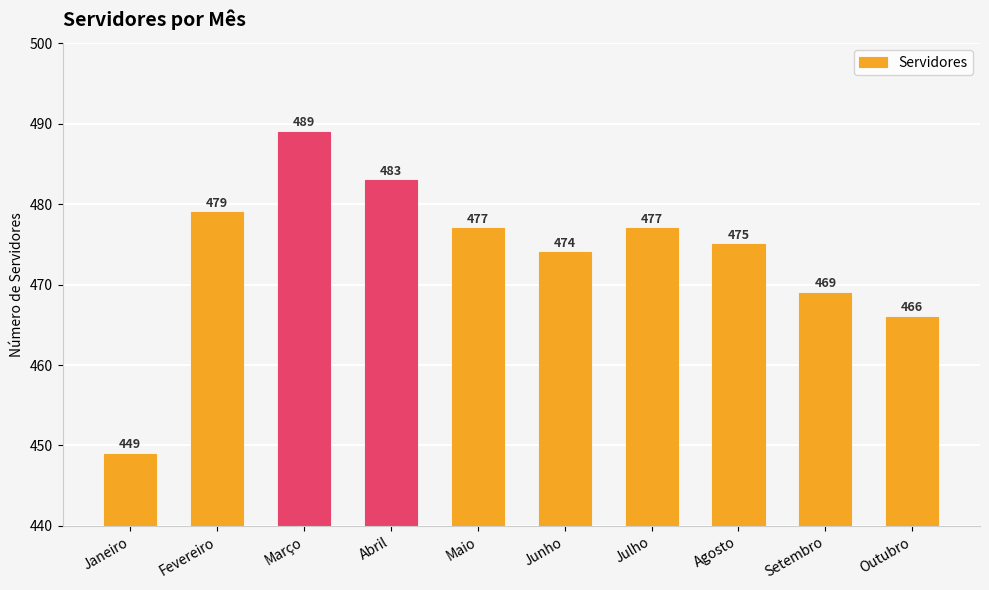

Which has a higher value, Julho or Janeiro?

Julho